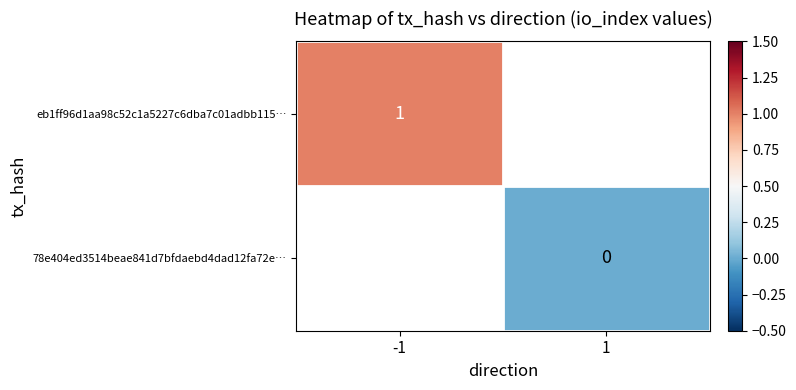

True or false: eb1ff96d1aa98c52c1a5227c6dba7c01adbb115… has a value of 1 at -1.

True